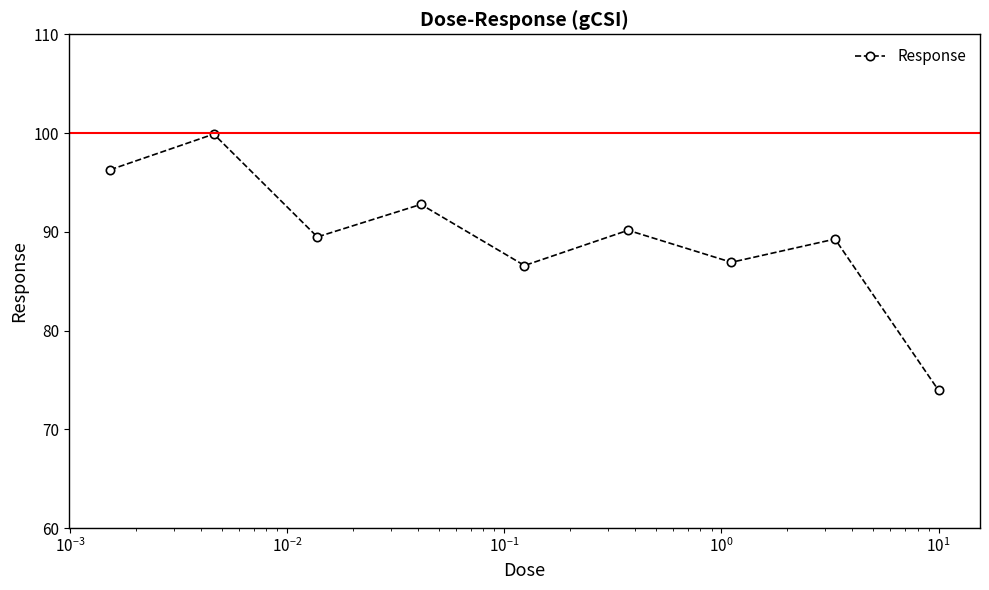

Does the chart display data point markers on the line(s)?

Yes